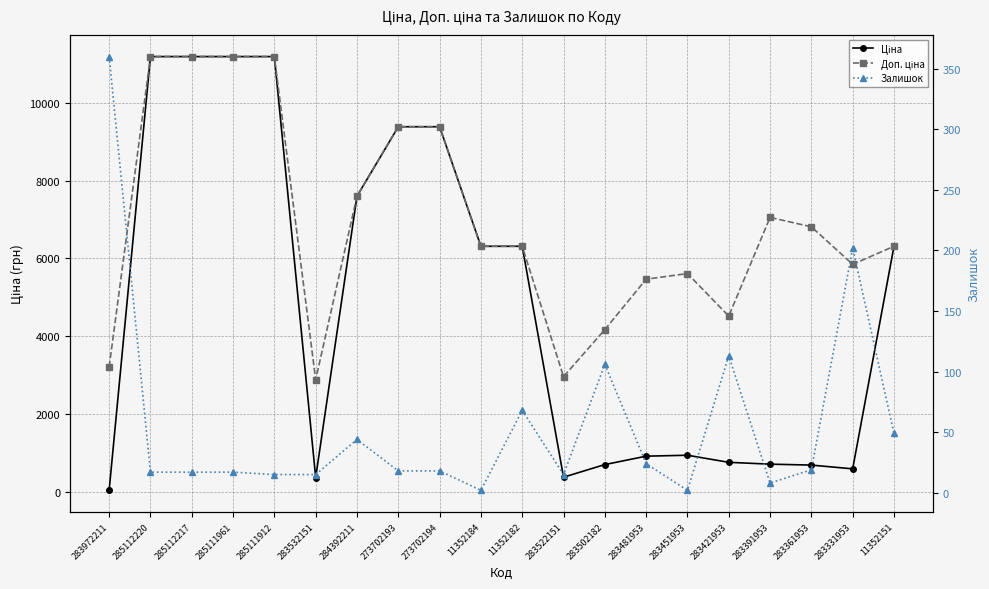

What is the highest value of the Доп. ціна series?

11188.2